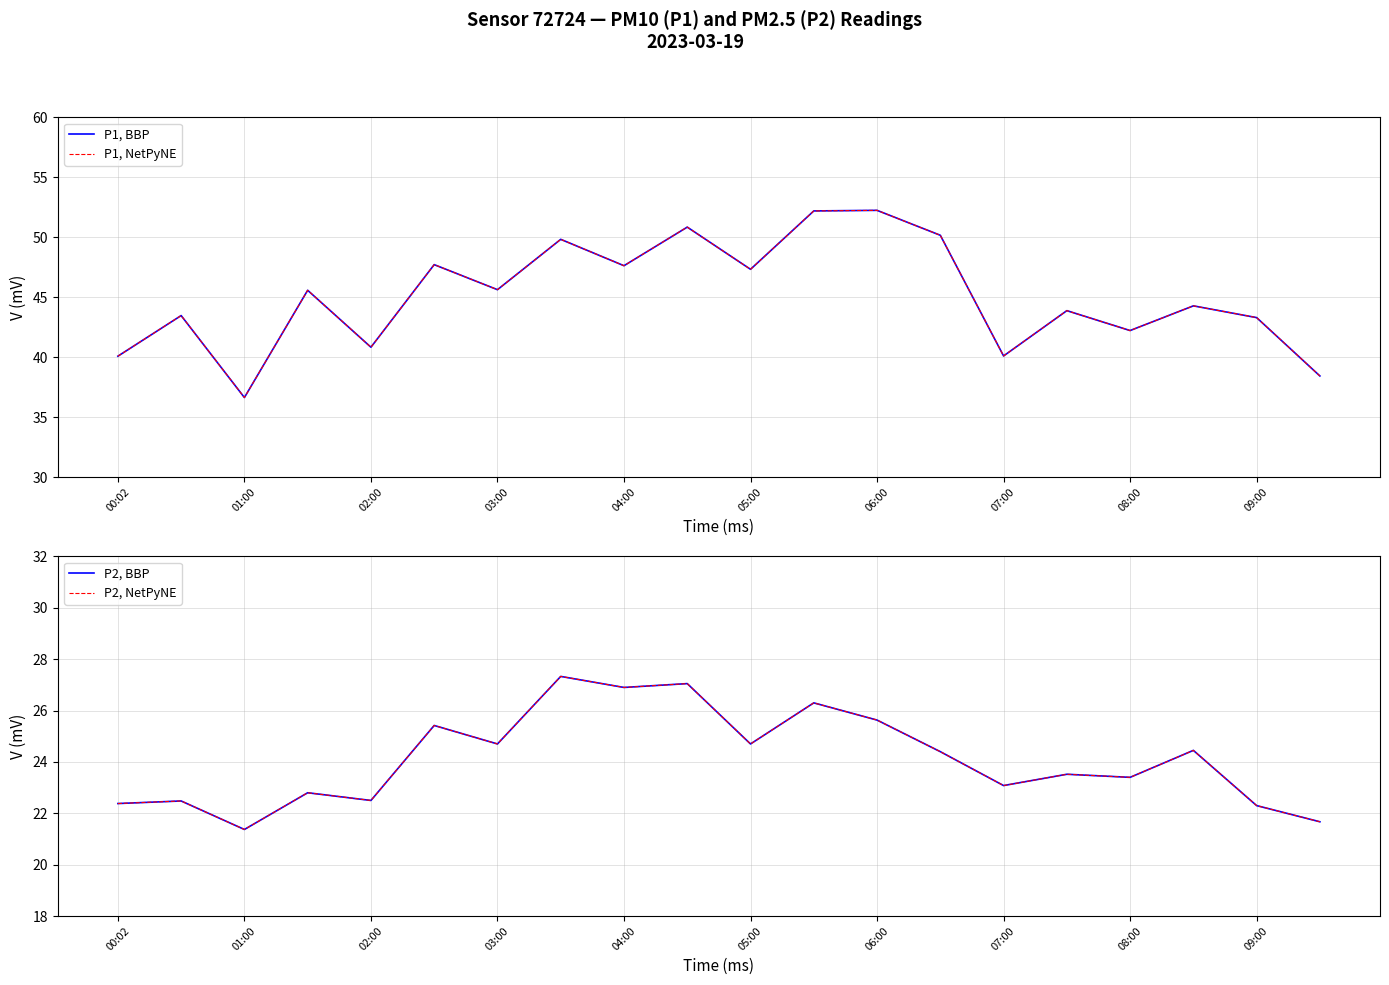

What is the difference between the second highest and second lowest values in the P1, BBP series?

13.8